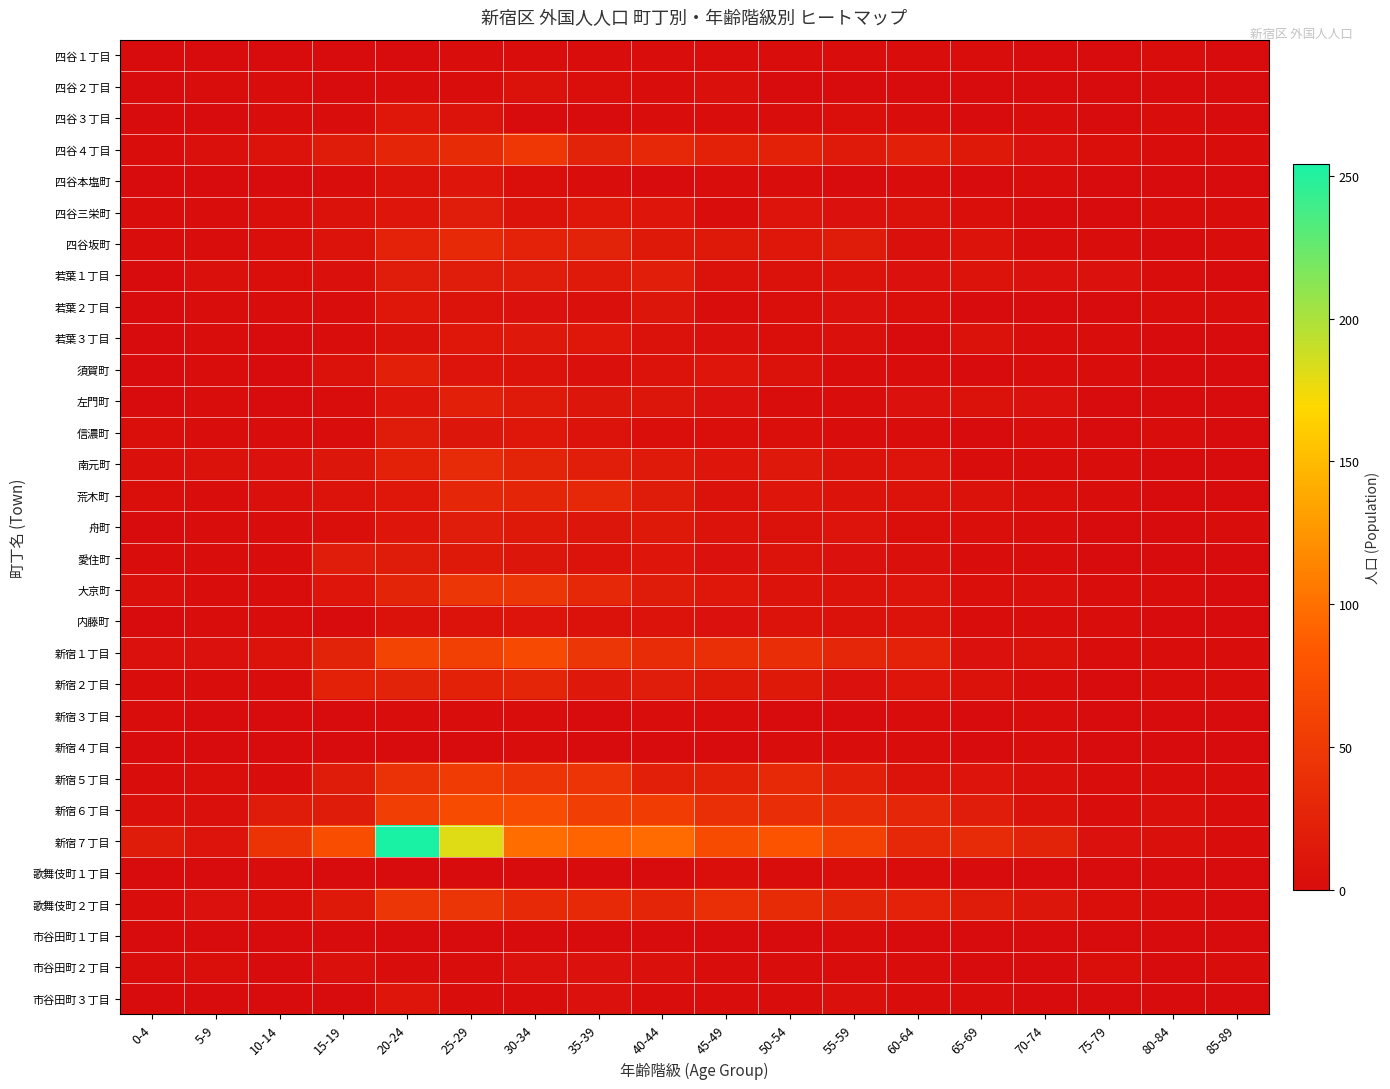

Reading right to left, transcribe all the data shown in this chart.

四谷１丁目: 85-89=0	80-84=2	75-79=0	70-74=0	65-69=1	60-64=1	55-59=2	50-54=2	45-49=2	40-44=2	35-39=1	30-34=2	25-29=2	20-24=0	15-19=0	10-14=0	5-9=0	0-4=0
四谷２丁目: 85-89=0	80-84=0	75-79=0	70-74=0	65-69=0	60-64=0	55-59=0	50-54=0	45-49=4	40-44=1	35-39=3	30-34=6	25-29=2	20-24=2	15-19=0	10-14=1	5-9=1	0-4=0
四谷３丁目: 85-89=0	80-84=1	75-79=0	70-74=1	65-69=0	60-64=2	55-59=3	50-54=2	45-49=1	40-44=1	35-39=0	30-34=0	25-29=8	20-24=12	15-19=2	10-14=1	5-9=0	0-4=0
四谷４丁目: 85-89=1	80-84=2	75-79=3	70-74=5	65-69=14	60-64=21	55-59=15	50-54=23	45-49=23	40-44=30	35-39=25	30-34=48	25-29=34	20-24=27	15-19=16	10-14=7	5-9=4	0-4=2
四谷本塩町: 85-89=0	80-84=0	75-79=0	70-74=1	65-69=0	60-64=1	55-59=0	50-54=2	45-49=1	40-44=0	35-39=1	30-34=3	25-29=10	20-24=7	15-19=2	10-14=0	5-9=0	0-4=0
四谷三栄町: 85-89=1	80-84=1	75-79=0	70-74=0	65-69=3	60-64=6	55-59=5	50-54=9	45-49=2	40-44=10	35-39=12	30-34=7	25-29=17	20-24=10	15-19=6	10-14=3	5-9=1	0-4=2
四谷坂町: 85-89=2	80-84=0	75-79=1	70-74=1	65-69=7	60-64=4	55-59=16	50-54=12	45-49=14	40-44=14	35-39=25	30-34=24	25-29=32	20-24=24	15-19=7	10-14=3	5-9=1	0-4=2
若葉１丁目: 85-89=0	80-84=1	75-79=5	70-74=5	65-69=7	60-64=5	55-59=8	50-54=6	45-49=6	40-44=20	35-39=15	30-34=17	25-29=18	20-24=18	15-19=4	10-14=3	5-9=4	0-4=0
若葉２丁目: 85-89=1	80-84=1	75-79=0	70-74=0	65-69=0	60-64=3	55-59=5	50-54=3	45-49=2	40-44=11	35-39=4	30-34=5	25-29=7	20-24=12	15-19=2	10-14=2	5-9=1	0-4=0
若葉３丁目: 85-89=0	80-84=0	75-79=1	70-74=1	65-69=6	60-64=0	55-59=4	50-54=3	45-49=4	40-44=6	35-39=12	30-34=13	25-29=12	20-24=6	15-19=2	10-14=0	5-9=2	0-4=0
須賀町: 85-89=0	80-84=0	75-79=1	70-74=1	65-69=0	60-64=2	55-59=2	50-54=6	45-49=10	40-44=8	35-39=4	30-34=7	25-29=9	20-24=22	15-19=6	10-14=0	5-9=1	0-4=0
左門町: 85-89=0	80-84=0	75-79=0	70-74=5	65-69=6	60-64=5	55-59=1	50-54=1	45-49=5	40-44=11	35-39=11	30-34=15	25-29=21	20-24=10	15-19=2	10-14=0	5-9=2	0-4=0
信濃町: 85-89=0	80-84=1	75-79=0	70-74=1	65-69=0	60-64=1	55-59=1	50-54=3	45-49=3	40-44=3	35-39=8	30-34=12	25-29=11	20-24=16	15-19=1	10-14=2	5-9=1	0-4=3
南元町: 85-89=0	80-84=0	75-79=2	70-74=2	65-69=2	60-64=9	55-59=7	50-54=13	45-49=10	40-44=15	35-39=20	30-34=26	25-29=33	20-24=23	15-19=11	10-14=5	5-9=6	0-4=4
荒木町: 85-89=0	80-84=0	75-79=2	70-74=3	65-69=6	60-64=8	55-59=8	50-54=10	45-49=6	40-44=16	35-39=30	30-34=27	25-29=29	20-24=12	15-19=8	10-14=4	5-9=1	0-4=3
舟町: 85-89=1	80-84=0	75-79=0	70-74=1	65-69=3	60-64=3	55-59=9	50-54=6	45-49=7	40-44=14	35-39=11	30-34=14	25-29=17	20-24=10	15-19=3	10-14=2	5-9=1	0-4=0
愛住町: 85-89=0	80-84=0	75-79=0	70-74=1	65-69=1	60-64=4	55-59=5	50-54=7	45-49=5	40-44=10	35-39=7	30-34=11	25-29=14	20-24=16	15-19=18	10-14=1	5-9=1	0-4=1
大京町: 85-89=0	80-84=1	75-79=2	70-74=4	65-69=3	60-64=9	55-59=8	50-54=8	45-49=12	40-44=16	35-39=31	30-34=46	25-29=46	20-24=26	15-19=10	10-14=2	5-9=2	0-4=4
内藤町: 85-89=0	80-84=0	75-79=2	70-74=1	65-69=2	60-64=7	55-59=6	50-54=7	45-49=5	40-44=8	35-39=6	30-34=9	25-29=7	20-24=6	15-19=0	10-14=2	5-9=1	0-4=0
新宿１丁目: 85-89=1	80-84=1	75-79=2	70-74=6	65-69=5	60-64=24	55-59=29	50-54=36	45-49=39	40-44=35	35-39=46	30-34=67	25-29=58	20-24=62	15-19=25	10-14=8	5-9=5	0-4=5
新宿２丁目: 85-89=1	80-84=1	75-79=0	70-74=1	65-69=6	60-64=10	55-59=5	50-54=14	45-49=14	40-44=18	35-39=13	30-34=28	25-29=23	20-24=25	15-19=23	10-14=1	5-9=2	0-4=2
新宿３丁目: 85-89=0	80-84=0	75-79=0	70-74=1	65-69=0	60-64=1	55-59=0	50-54=0	45-49=1	40-44=2	35-39=0	30-34=1	25-29=1	20-24=1	15-19=0	10-14=0	5-9=0	0-4=1
新宿４丁目: 85-89=0	80-84=0	75-79=0	70-74=2	65-69=0	60-64=1	55-59=1	50-54=2	45-49=0	40-44=0	35-39=0	30-34=1	25-29=0	20-24=0	15-19=0	10-14=0	5-9=0	0-4=0
新宿５丁目: 85-89=1	80-84=1	75-79=2	70-74=4	65-69=9	60-64=8	55-59=21	50-54=32	45-49=23	40-44=21	35-39=44	30-34=44	25-29=53	20-24=41	15-19=16	10-14=2	5-9=3	0-4=2
新宿６丁目: 85-89=1	80-84=4	75-79=2	70-74=6	65-69=17	60-64=29	55-59=35	50-54=37	45-49=39	40-44=54	35-39=55	30-34=71	25-29=69	20-24=55	15-19=16	10-14=16	5-9=4	0-4=4
新宿７丁目: 85-89=1	80-84=4	75-79=5	70-74=25	65-69=33	60-64=31	55-59=59	50-54=78	45-49=69	40-44=97	35-39=92	30-34=98	25-29=181	20-24=254	15-19=72	10-14=43	5-9=9	0-4=16
歌舞伎町１丁目: 85-89=0	80-84=0	75-79=0	70-74=0	65-69=0	60-64=1	55-59=3	50-54=1	45-49=3	40-44=0	35-39=0	30-34=0	25-29=0	20-24=0	15-19=0	10-14=1	5-9=0	0-4=0
歌舞伎町２丁目: 85-89=0	80-84=2	75-79=3	70-74=11	65-69=16	60-64=24	55-59=26	50-54=34	45-49=39	40-44=28	35-39=32	30-34=32	25-29=45	20-24=47	15-19=14	10-14=3	5-9=5	0-4=2
市谷田町１丁目: 85-89=0	80-84=0	75-79=0	70-74=0	65-69=0	60-64=0	55-59=1	50-54=0	45-49=0	40-44=0	35-39=0	30-34=0	25-29=0	20-24=0	15-19=0	10-14=0	5-9=0	0-4=0
市谷田町２丁目: 85-89=1	80-84=0	75-79=3	70-74=0	65-69=0	60-64=1	55-59=1	50-54=1	45-49=1	40-44=4	35-39=5	30-34=5	25-29=2	20-24=2	15-19=4	10-14=0	5-9=3	0-4=2
市谷田町３丁目: 85-89=0	80-84=0	75-79=0	70-74=0	65-69=2	60-64=1	55-59=4	50-54=2	45-49=1	40-44=1	35-39=5	30-34=2	25-29=2	20-24=10	15-19=0	10-14=0	5-9=0	0-4=0